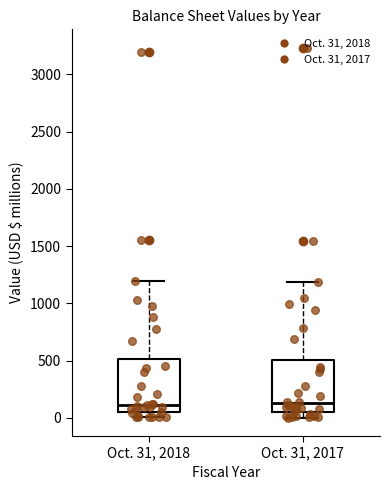

Where is the upper edge of the box for Oct. 31, 2017 on the y-axis? The values are not printed on the chart, so give them approximately, as read against the axis.

500